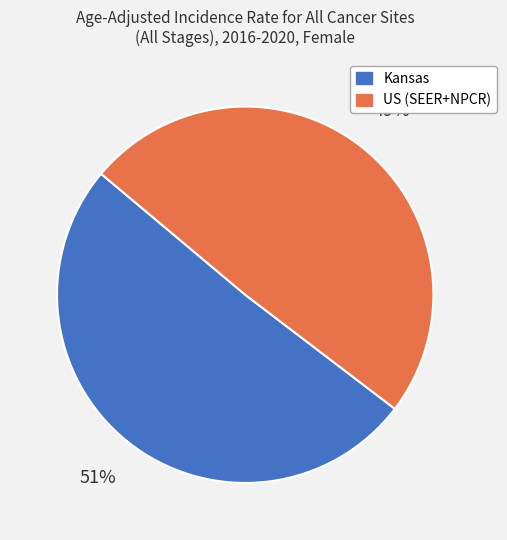

How many slices are in this pie chart?

2